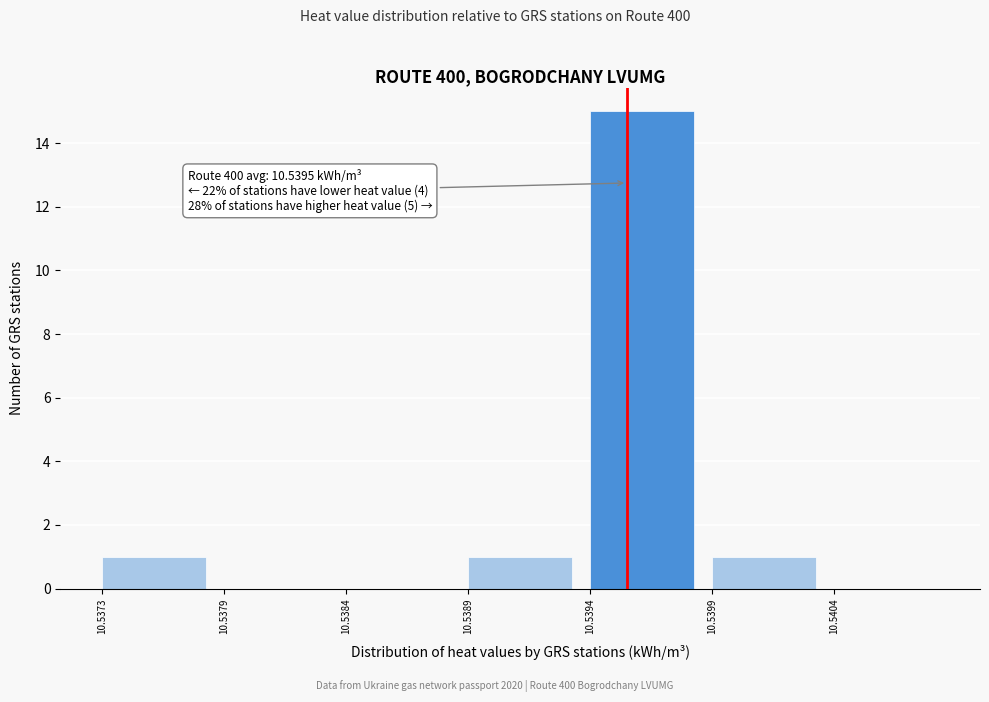

Reading left to right, list all the values displayed in this chart.

10.5373=1	10.5379=0	10.5384=0	10.5389=1	10.5394=15	10.5399=1	10.5404=0